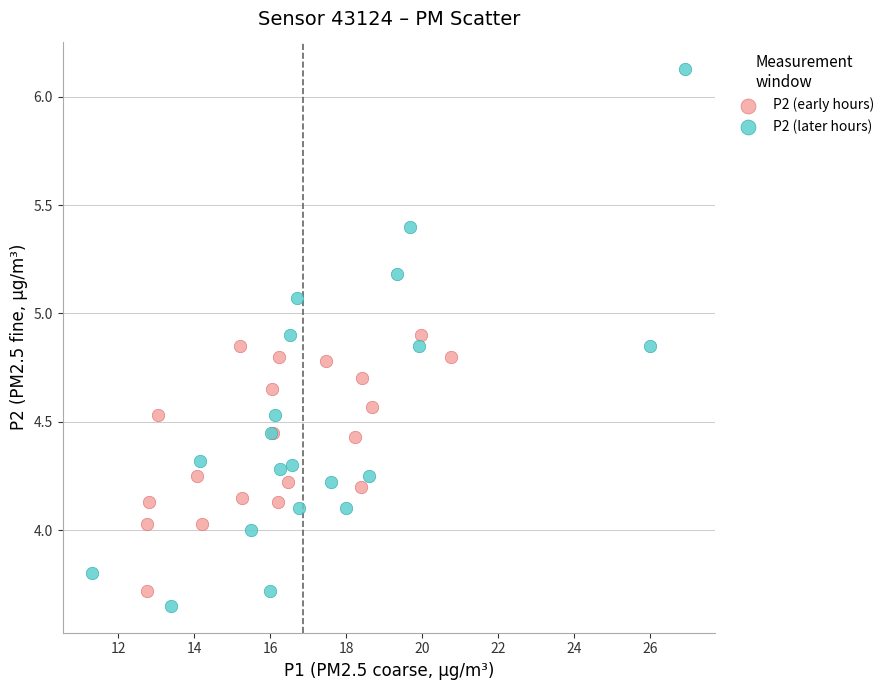

Which series reaches the maximum Y coordinate?

P2 (later hours)